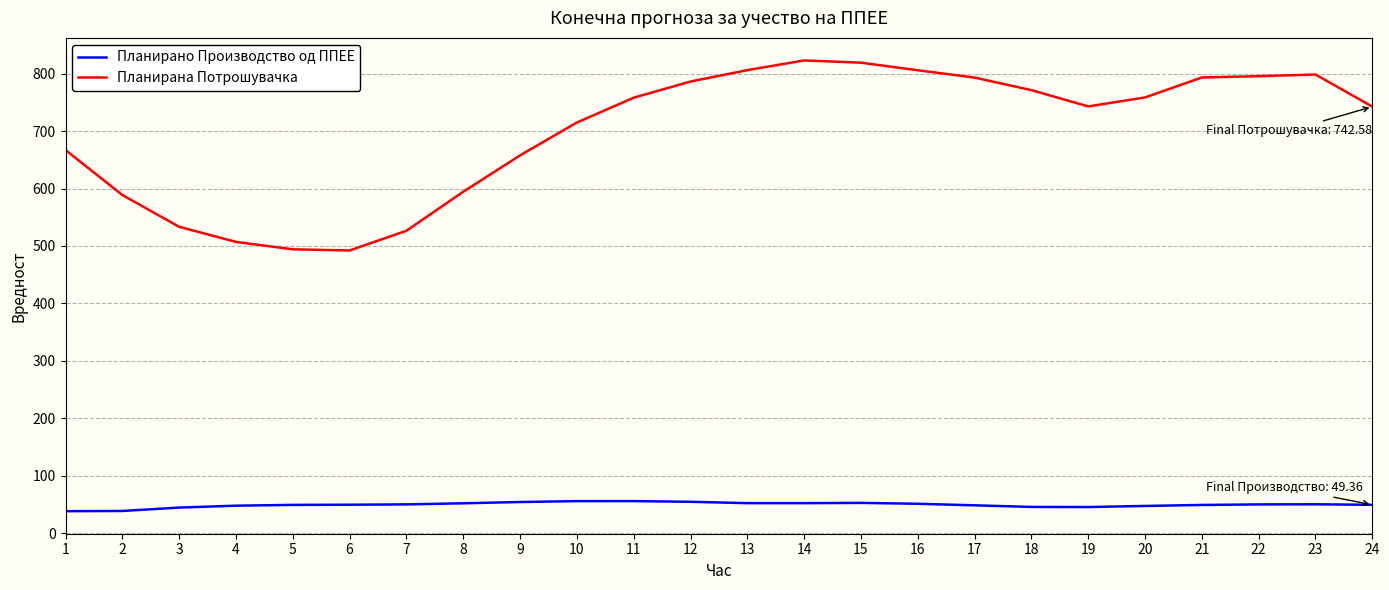

What is the difference between the highest and lowest values at 24?

693.2